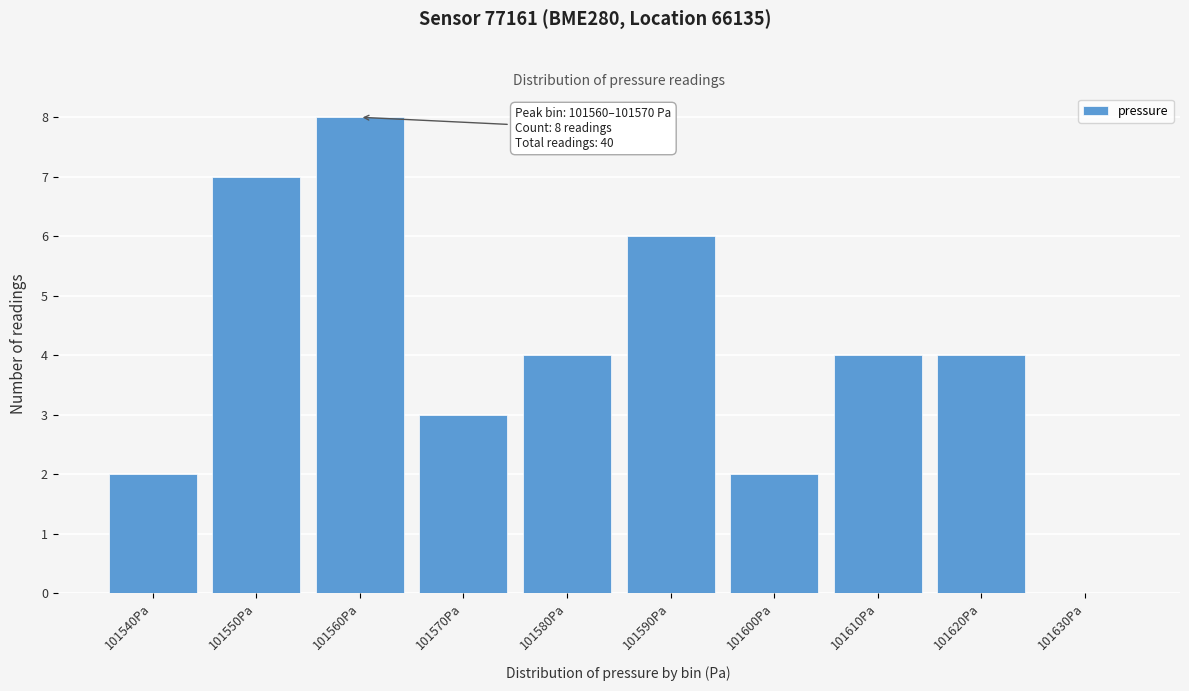

Reading left to right, what are all the values shown in this chart?

101540Pa=2	101550Pa=7	101560Pa=8	101570Pa=3	101580Pa=4	101590Pa=6	101600Pa=2	101610Pa=4	101620Pa=4	101630Pa=0